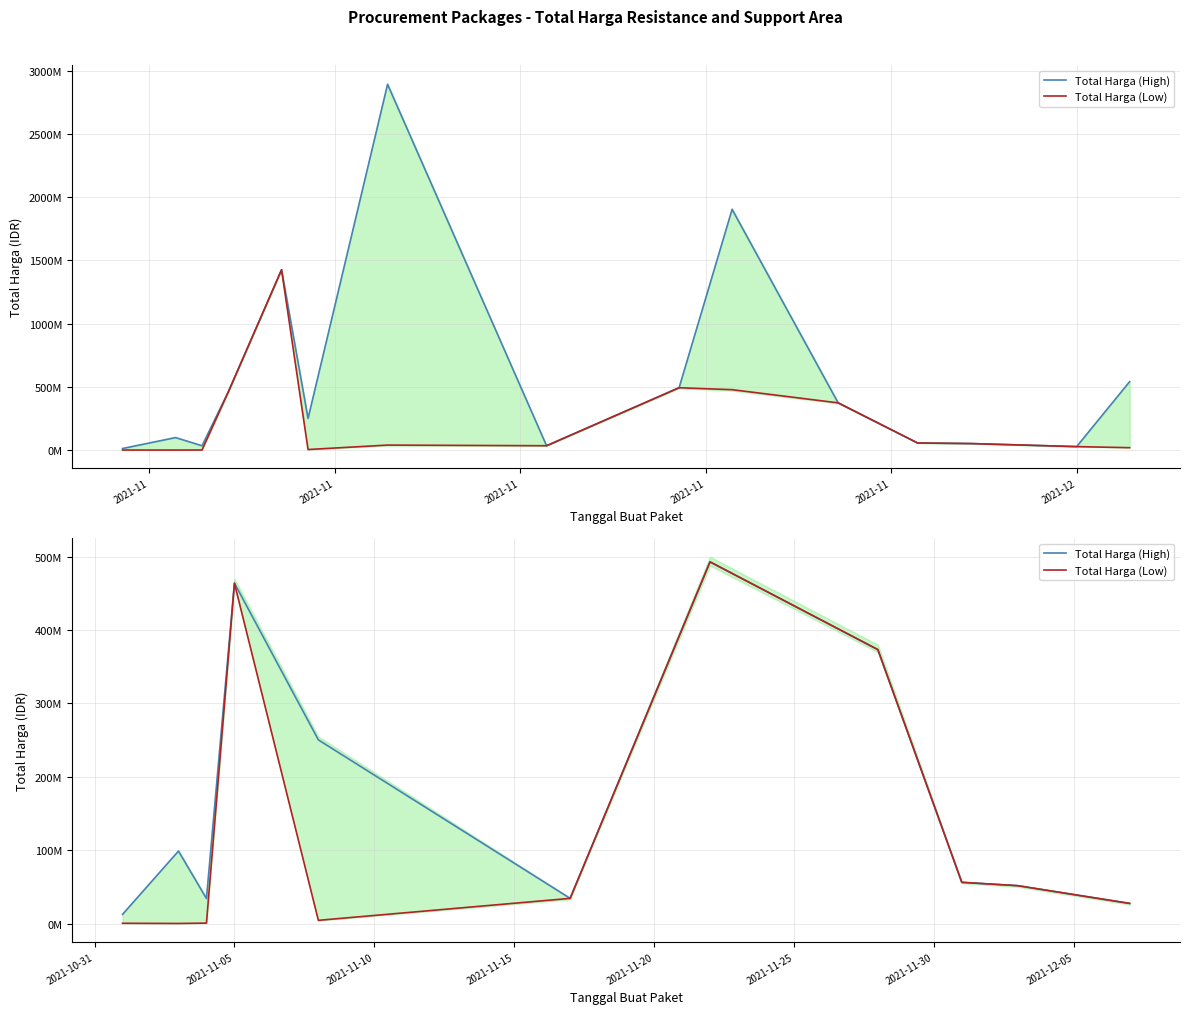

What are all the series names shown in the legend?

Total Harga (High), Total Harga (Low)